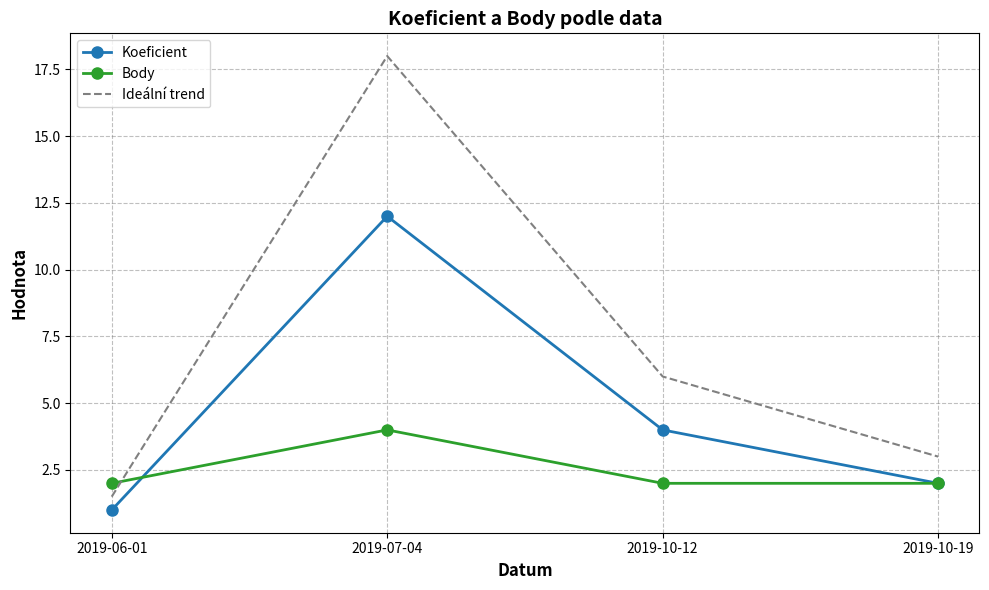

Rank the categories by Ideální trend value from lowest to highest.

2019-06-01, 2019-10-19, 2019-10-12, 2019-07-04